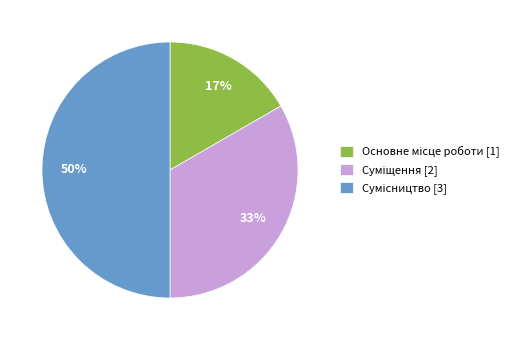

To the nearest percent, what is the average slice percentage?

33%